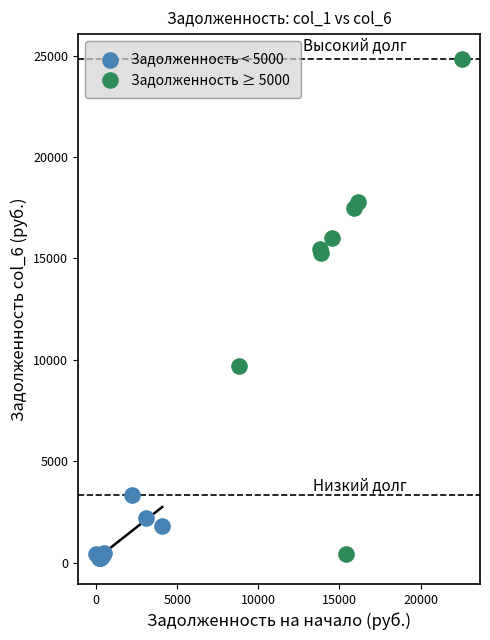

Which series has the widest spread of Y values?

Задолженность ≥ 5000